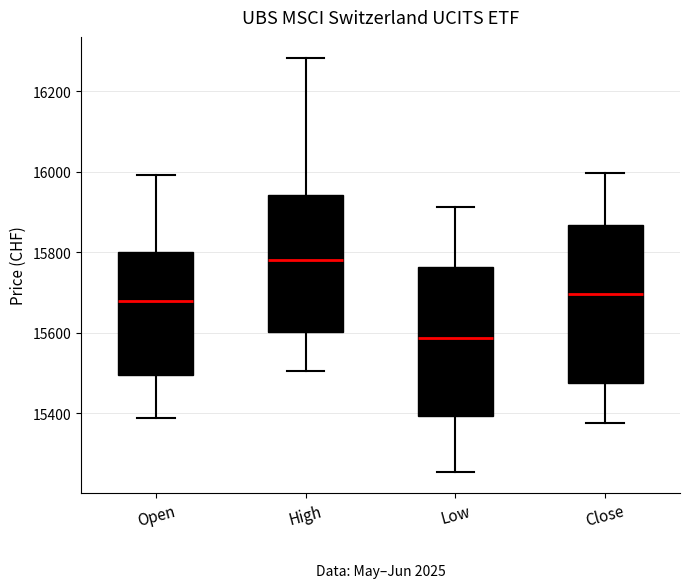

Reading left to right, transcribe this box plot: for each box, give where its median line is, the range the box spans, and where its two whiskers end, as read against the y-axis. The values are not printed on the chart, so give them approximately, as read against the axis.

Open: median 15680, box 15500 to 15800, whiskers 15380 to 16000
High: median 15780, box 15600 to 15940, whiskers 15500 to 16280
Low: median 15580, box 15400 to 15760, whiskers 15260 to 15920
Close: median 15700, box 15480 to 15860, whiskers 15380 to 16000